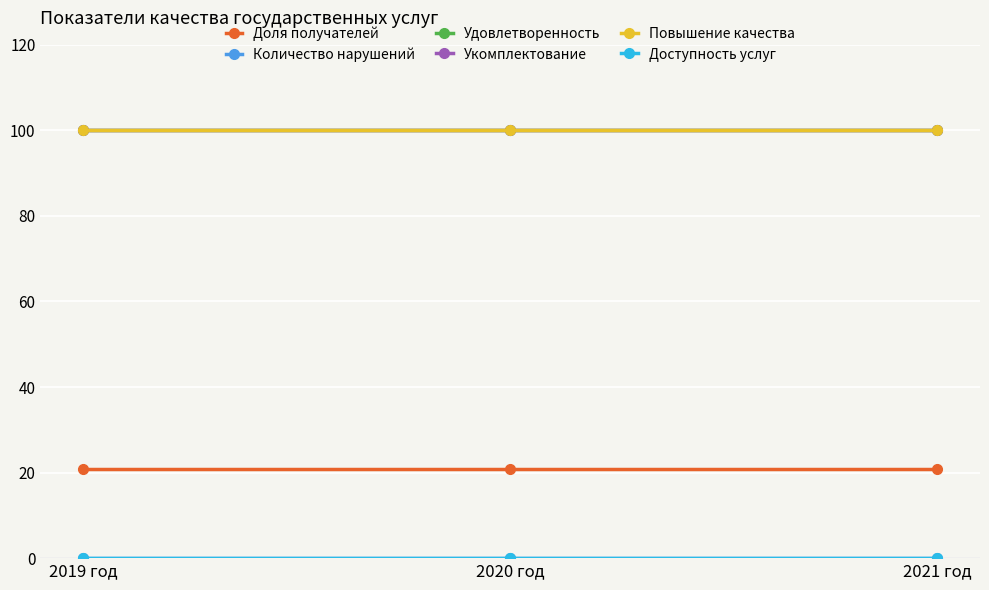

What is the label of the 2nd point from the left?

2020 год